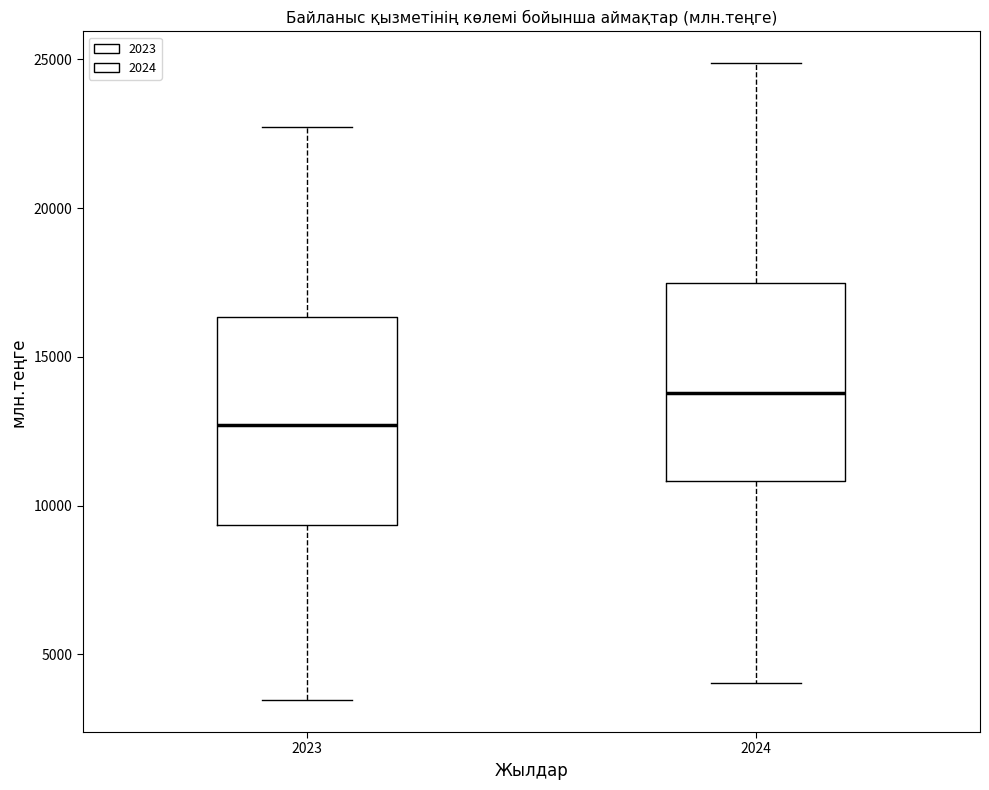

Where is the upper edge of the box at x = 2023 on the y-axis? The values are not printed on the chart, so give them approximately, as read against the axis.

16500